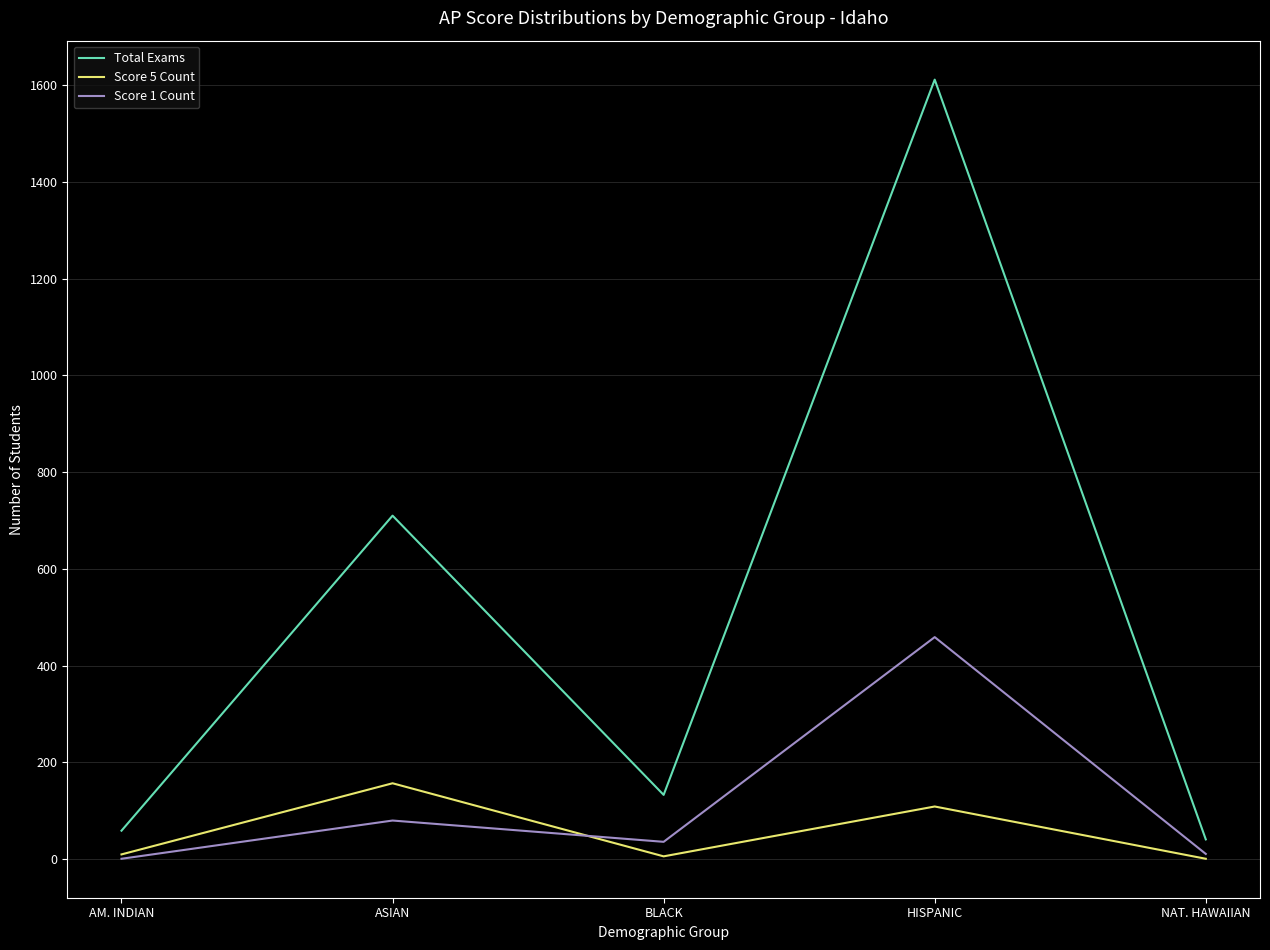

Is it true that Score 5 Count equals 183 at HISPANIC?

False